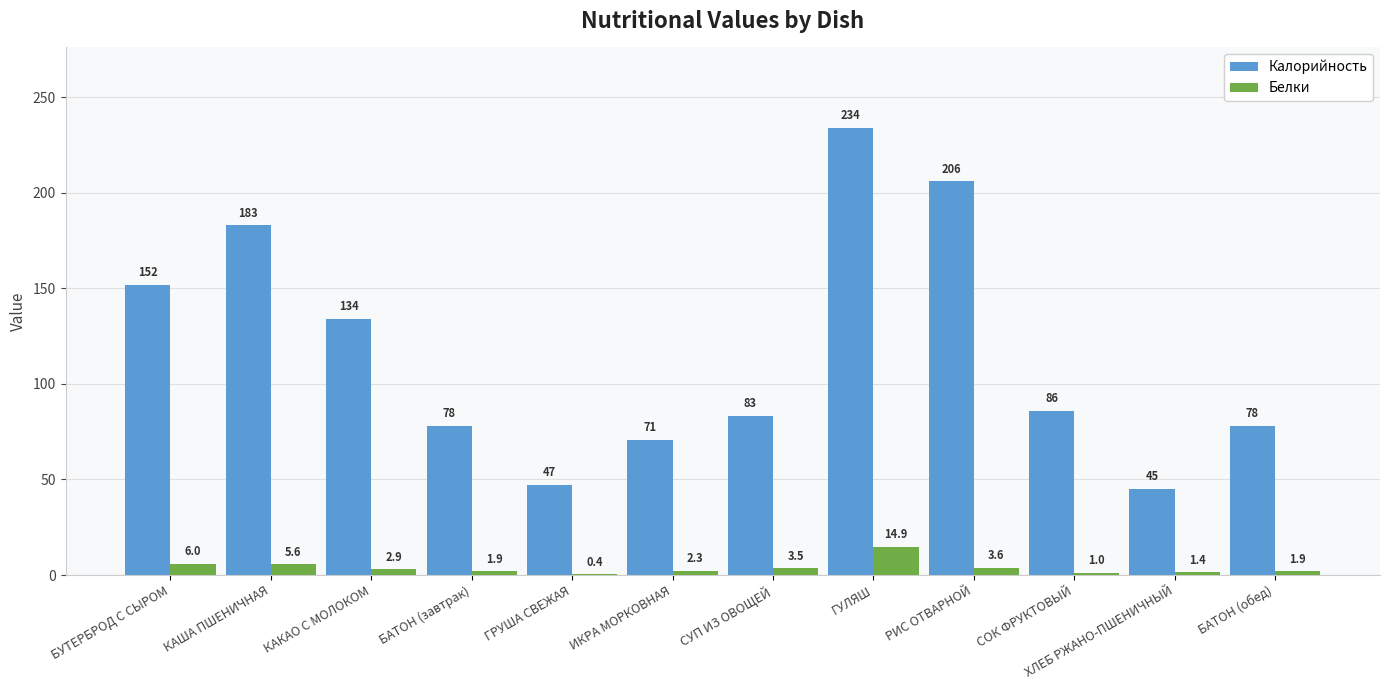

The Белки series shows 1.9 at БАТОН (обед). True or false?

True